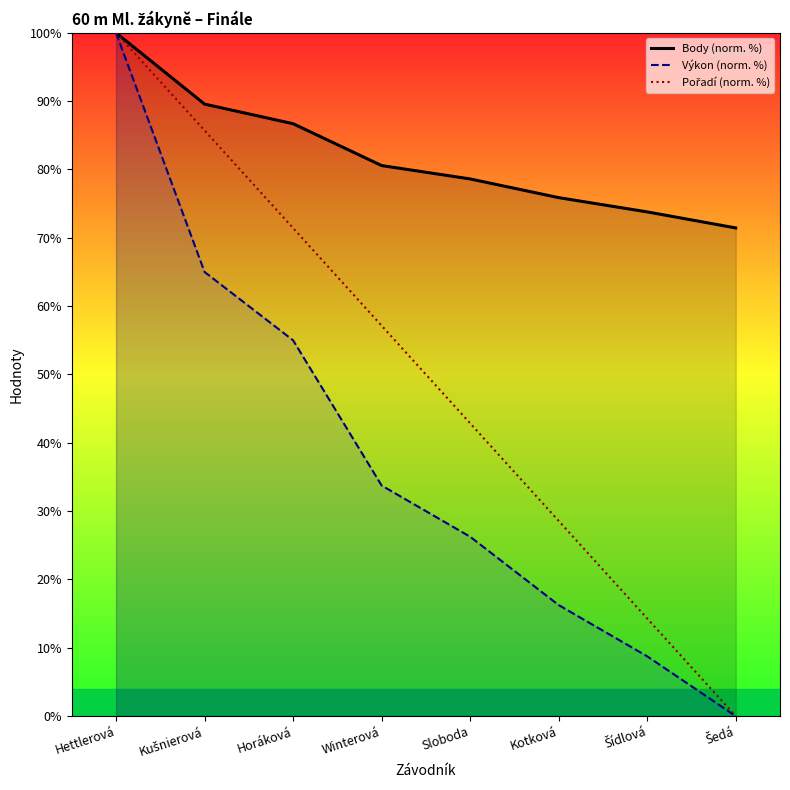

What is the total value across all series at Kotková?

120.7